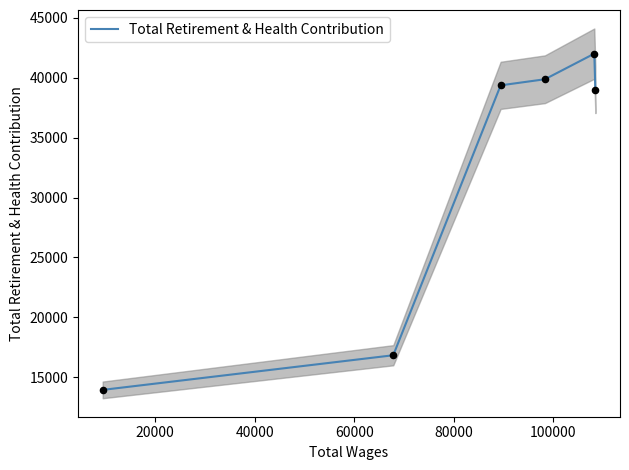

What is the maximum value for Total Retirement & Health Contribution?

42019